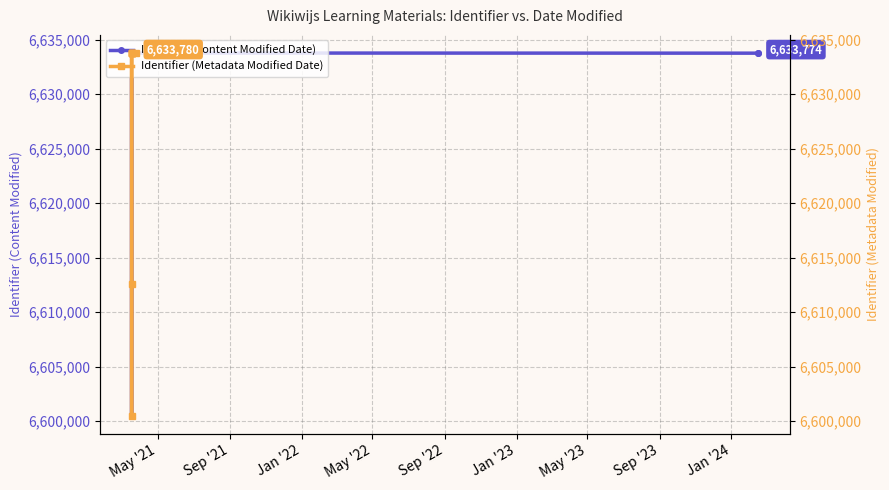

At Sep '21, list the series in order from smallest to largest.

Identifier (Content Modified Date), Identifier (Metadata Modified Date)